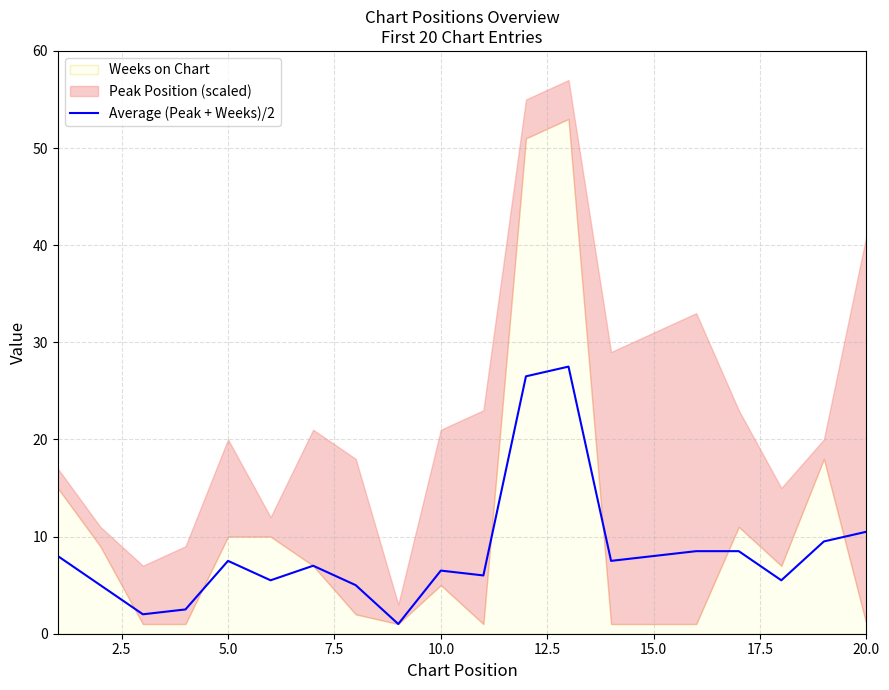

What is the maximum value for Average (Peak + Weeks)/2?

27.5